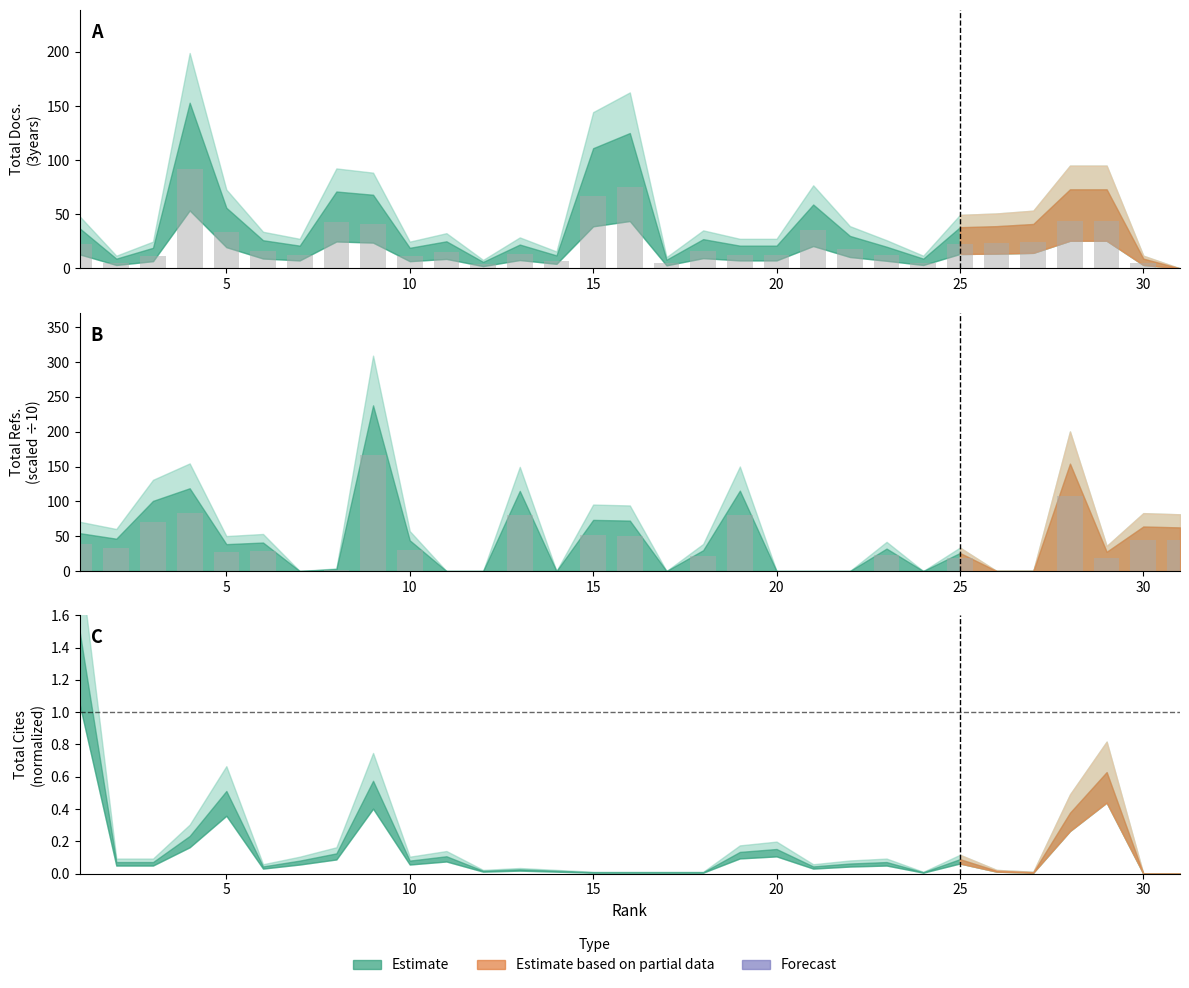

What is the sum of all Total Refs. values?

1019.9